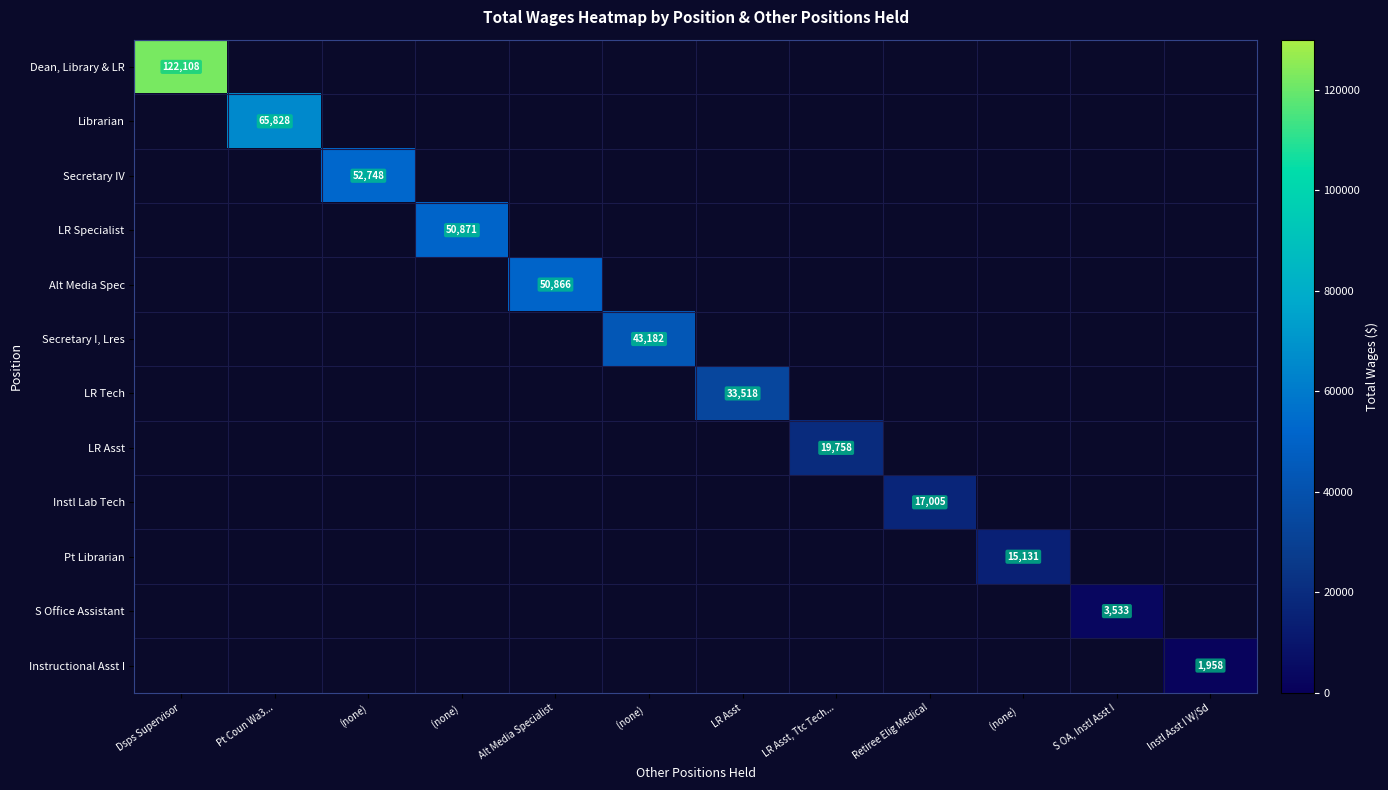

Which category has the highest value across all series?

Dsps Supervisor